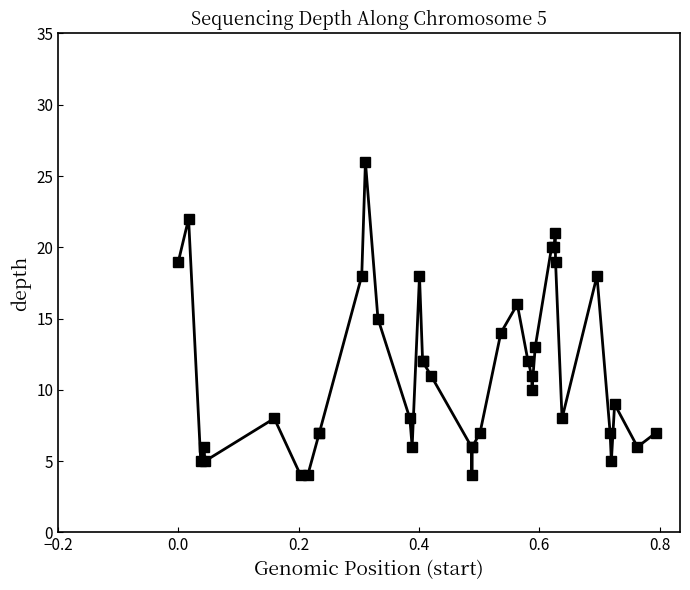

What is the smallest value displayed?

4